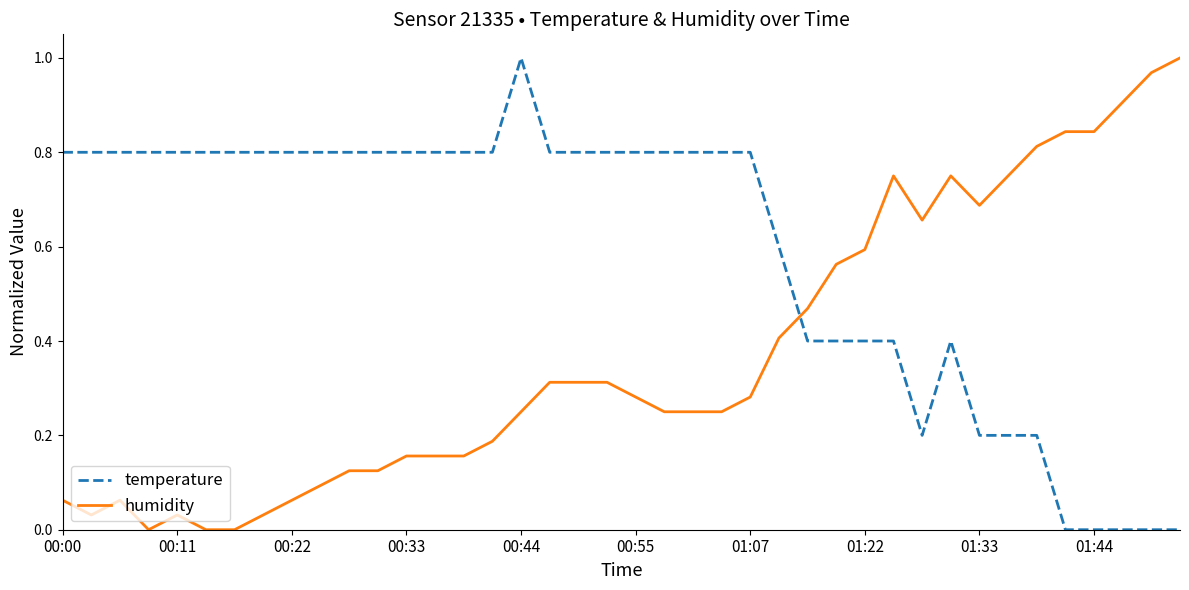

Rank the series by their average value, from lowest to highest.

humidity, temperature